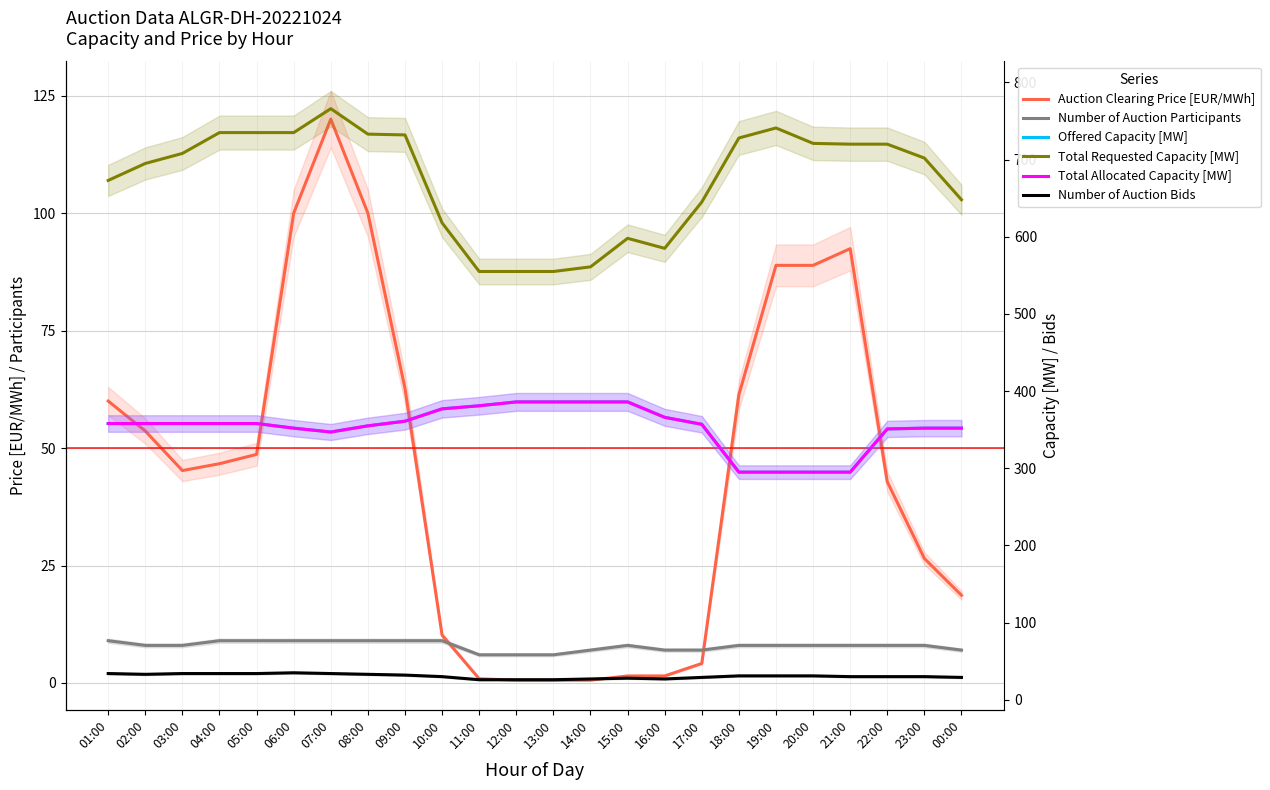

True or false: Offered Capacity [MW] and Number of Auction Bids intersect in this chart.

False